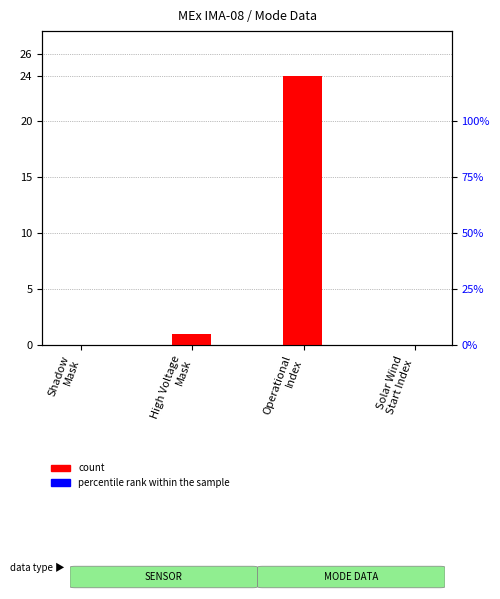

Reading left to right, list all the values displayed in this chart.

count: Shadow
Mask=0	High Voltage
Mask=1	Operational
Index=24	Solar Wind
Start Index=0
percentile rank within the sample: Shadow
Mask=0	High Voltage
Mask=0	Operational
Index=0	Solar Wind
Start Index=0